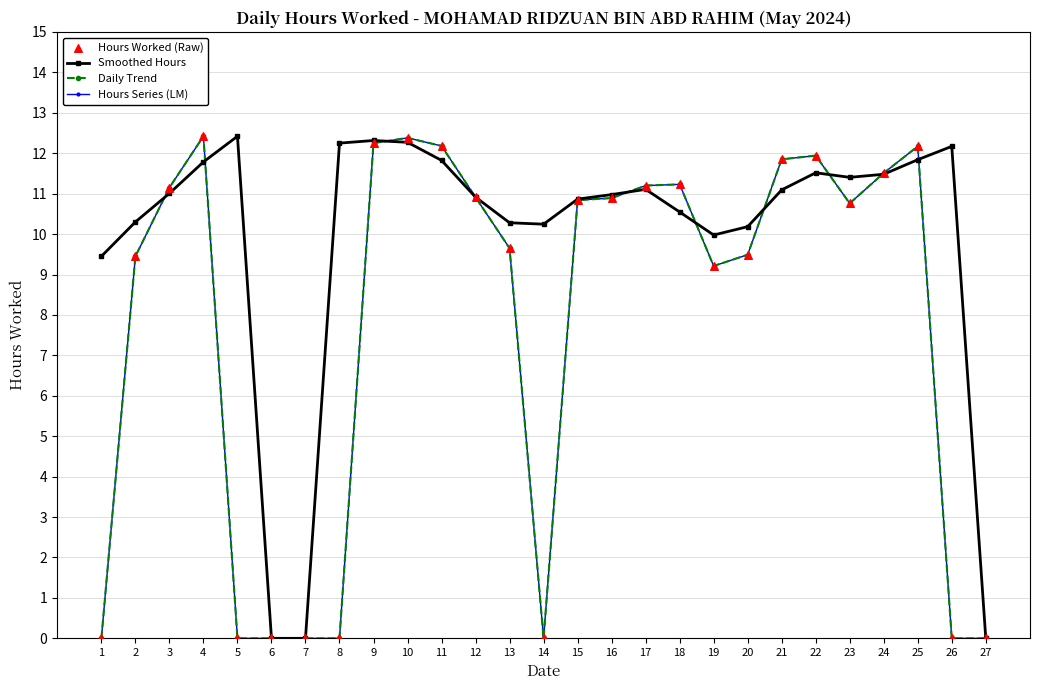

Is this an area chart (filled region under the line)?

No